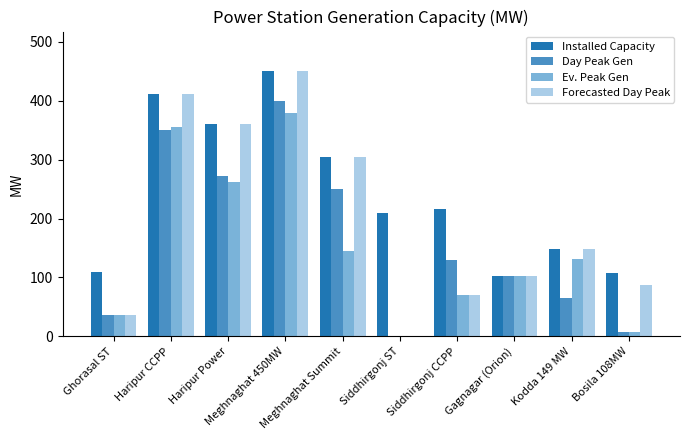

Is the value of Ev. Peak Gen at Haripur CCPP greater than the value of Forecasted Day Peak at Meghnaghat 450MW?

No